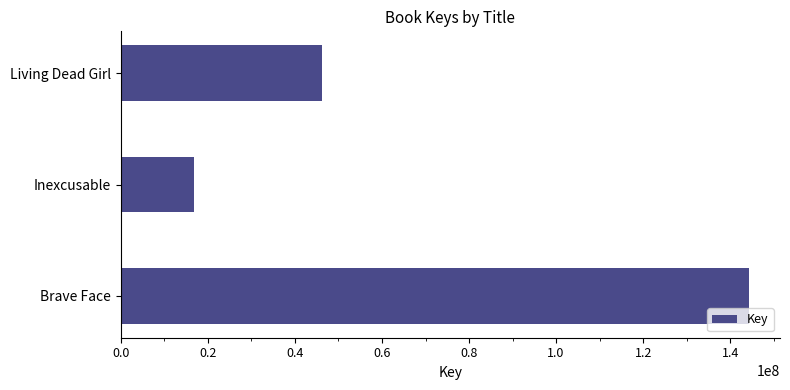

What value does the data have at Living Dead Girl, to the nearest 100?

46306200